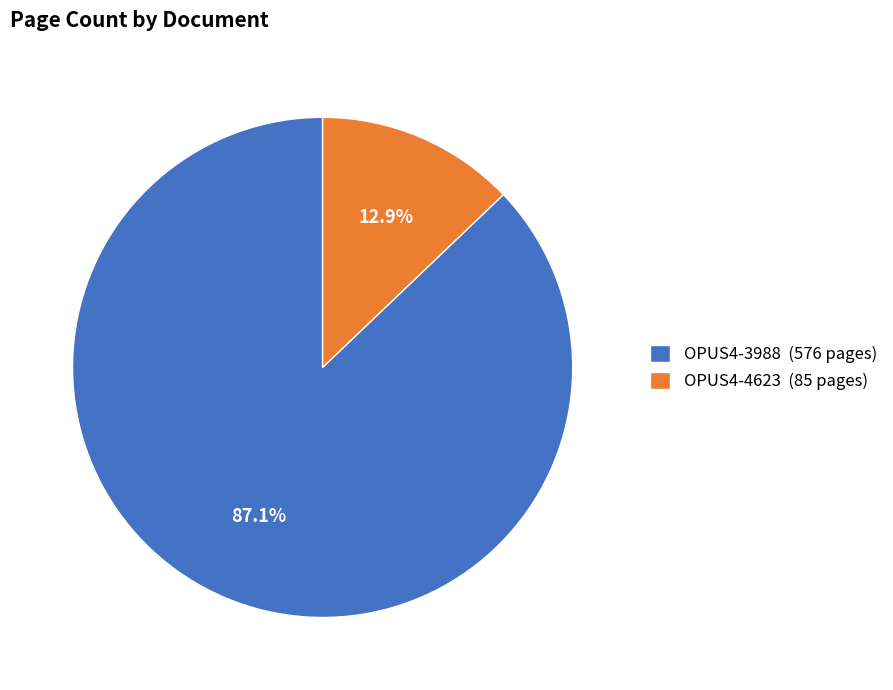

To the nearest percent, what percentage of the pie is OPUS4-4623?

13%